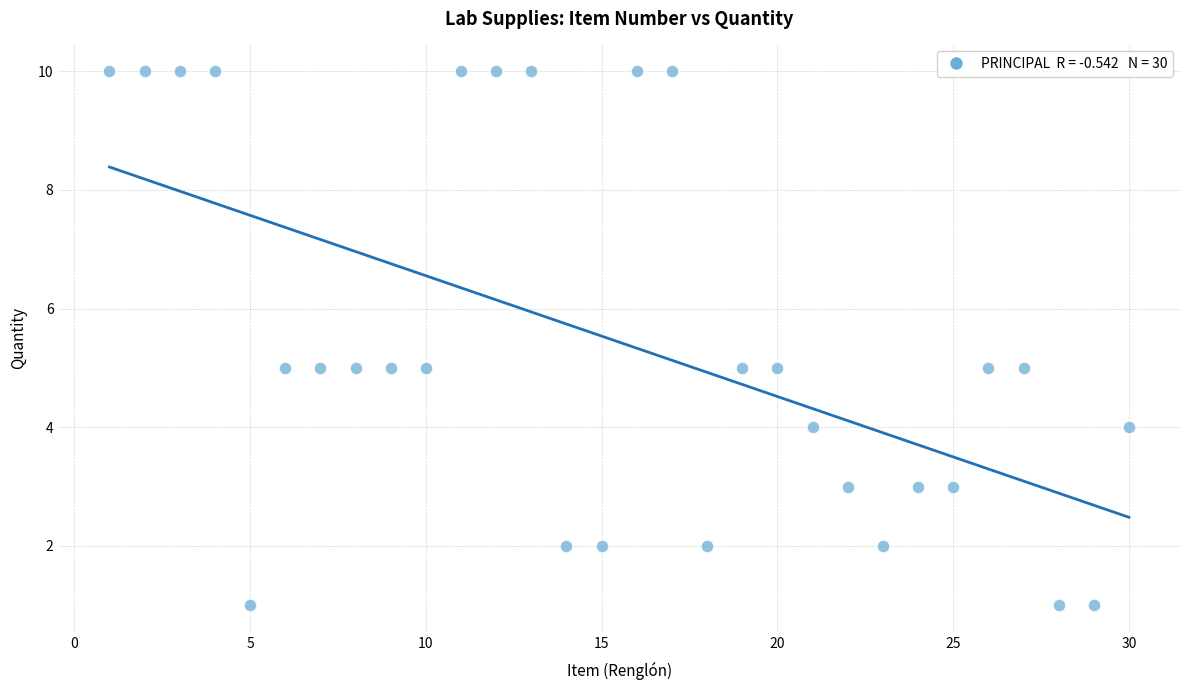

What is the range of X values (max minus min)?

29